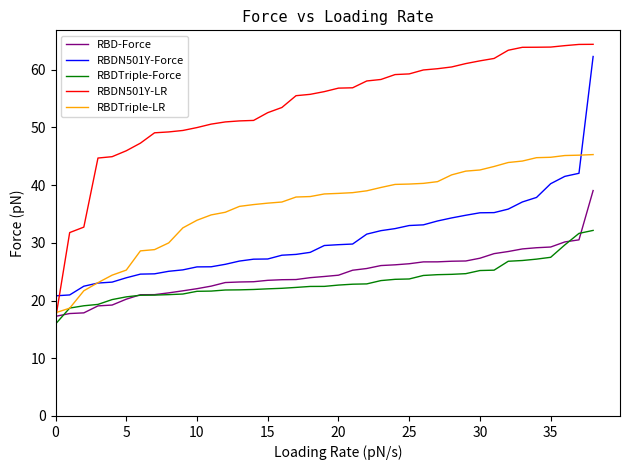

What is the difference between the maximum and minimum values in the RBDN501Y-Force series?

41.5